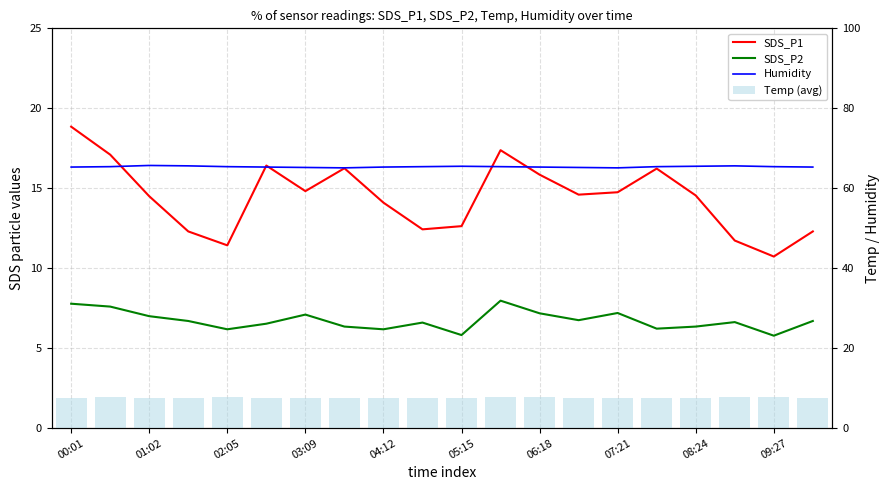

How many groups of bars are there?

20